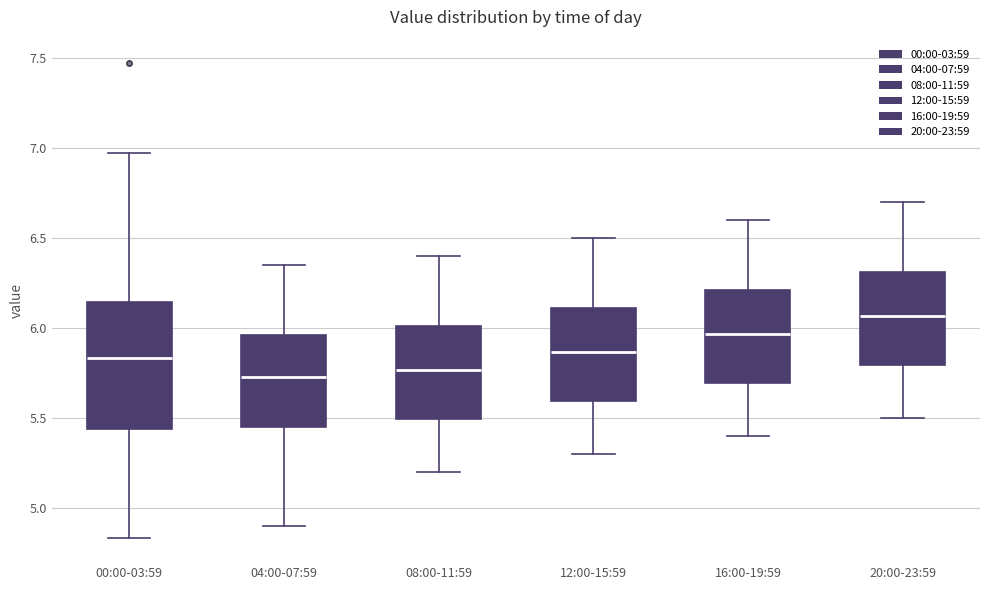

Reading left to right, read every box against the y-axis: the position of its median line, the range the box covers, and the ends of its whiskers. The values are not printed on the chart, so give them approximately, as read against the axis.

00:00-03:59: median 5.85, box 5.45 to 6.15, whiskers 4.85 to 6.95
04:00-07:59: median 5.75, box 5.45 to 5.95, whiskers 4.90 to 6.35
08:00-11:59: median 5.75, box 5.50 to 6.00, whiskers 5.20 to 6.40
12:00-15:59: median 5.85, box 5.60 to 6.10, whiskers 5.30 to 6.50
16:00-19:59: median 5.95, box 5.70 to 6.20, whiskers 5.40 to 6.60
20:00-23:59: median 6.05, box 5.80 to 6.30, whiskers 5.50 to 6.70